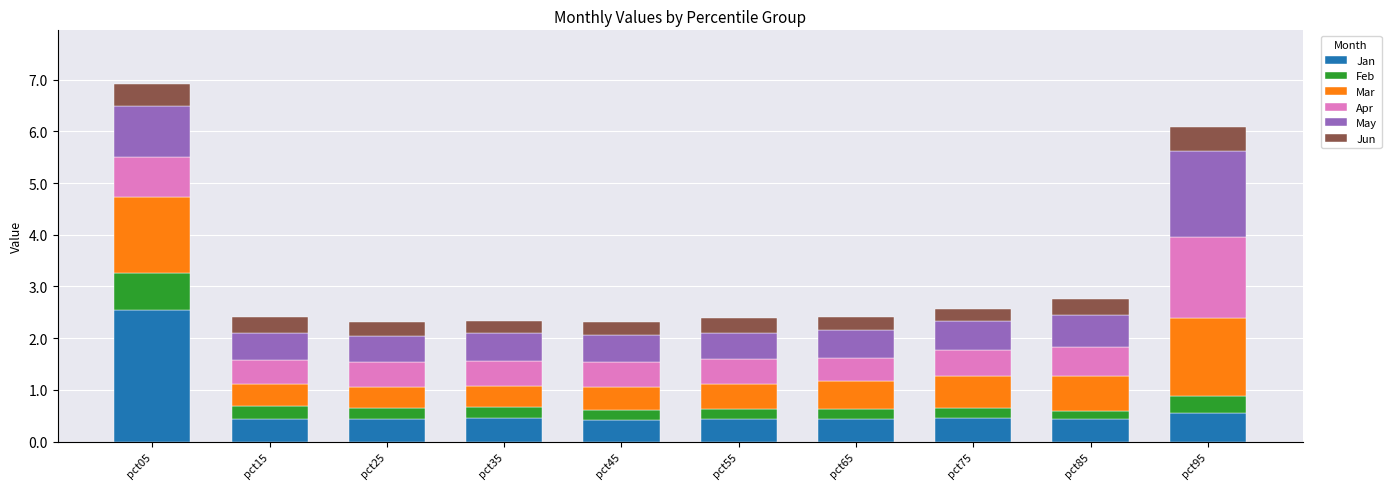

What is the difference between the maximum and minimum values in the Jan series?

2.1